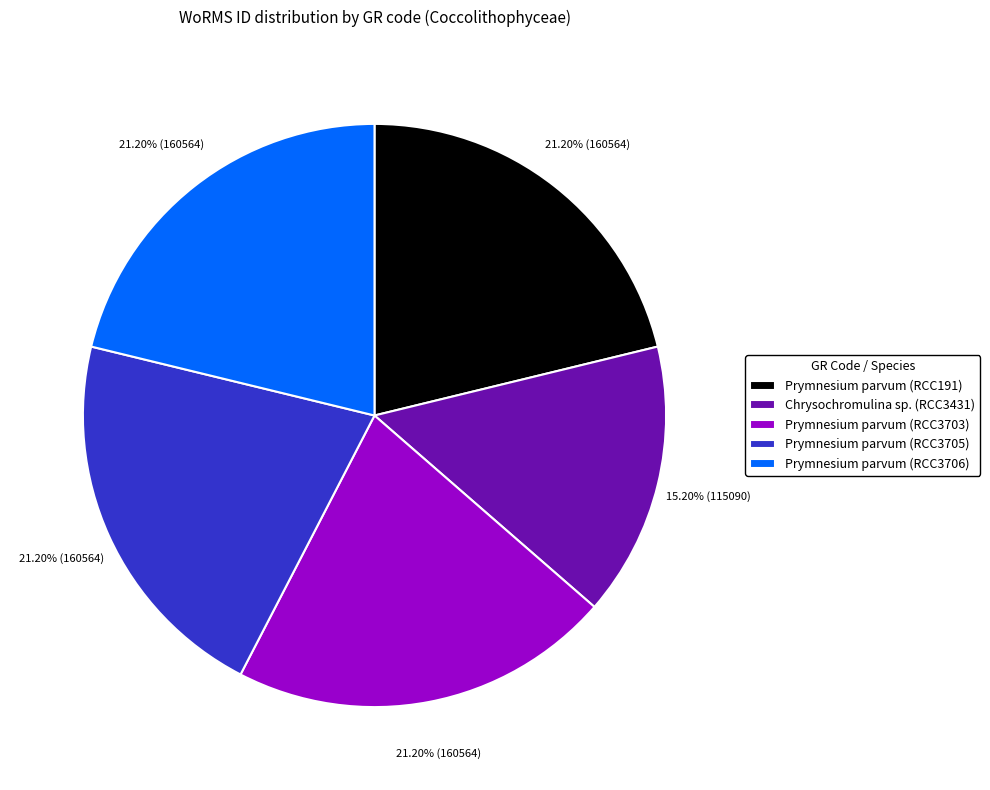

Does any single category account for the majority?

No